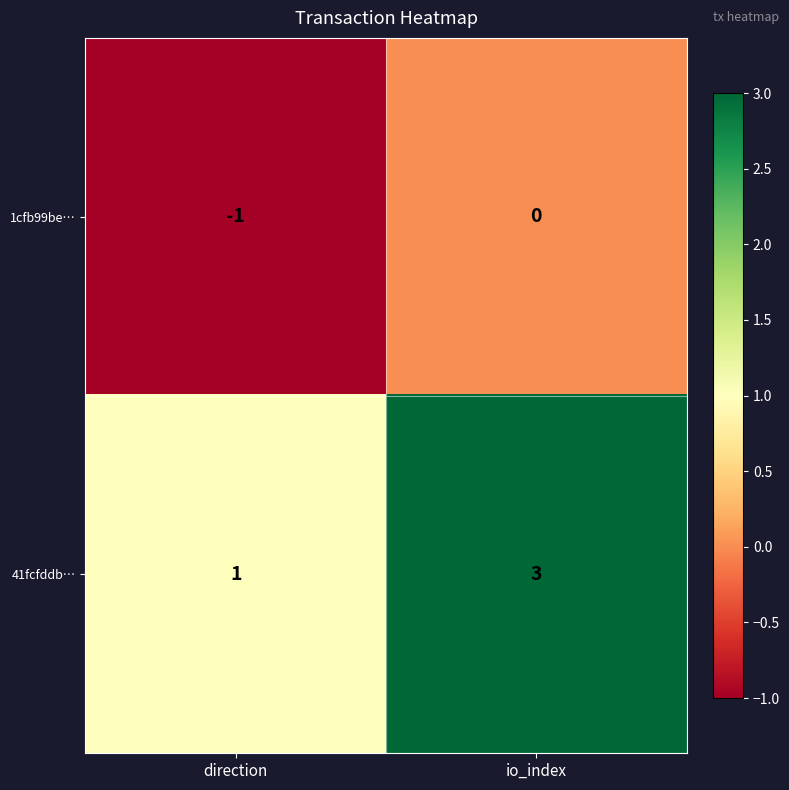

At io_index, list the series in order from smallest to largest.

1cfb99be…, 41fcfddb…